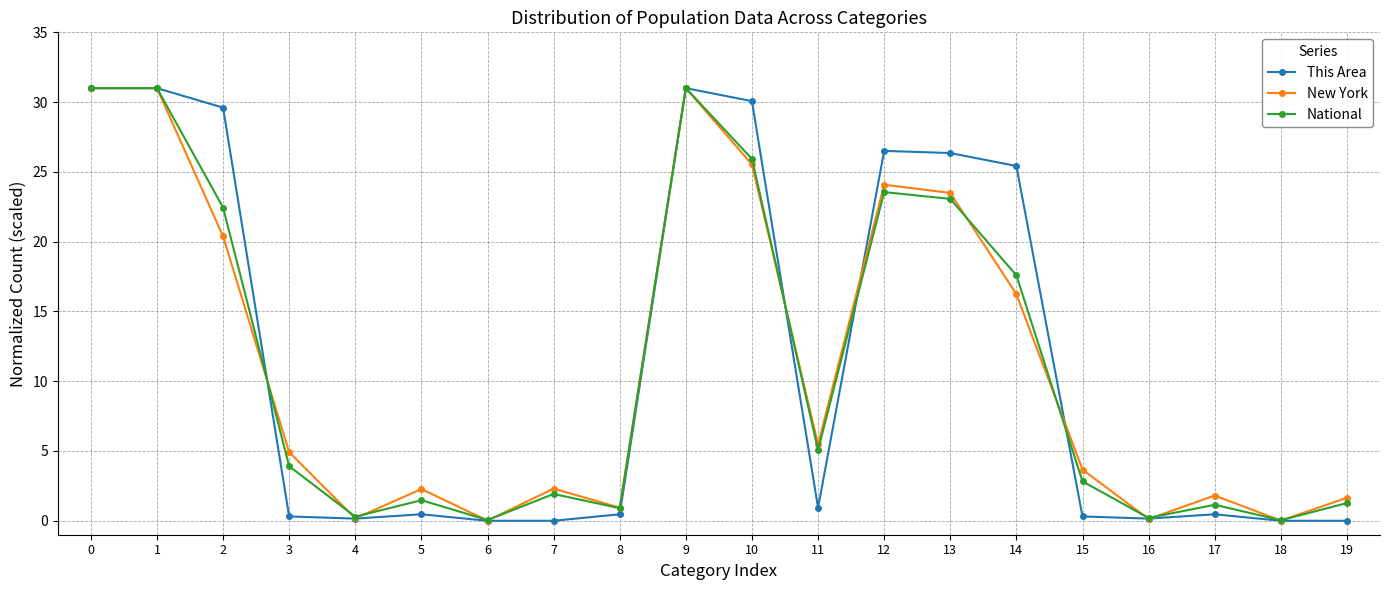

The value of New York at 2 is 31.0. True or false?

False